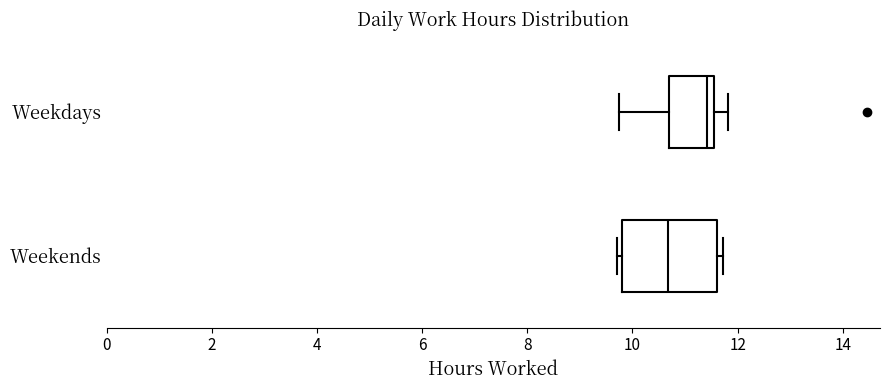

Comparing the boxes themselves (not the whiskers), which one is the widest?

Weekends